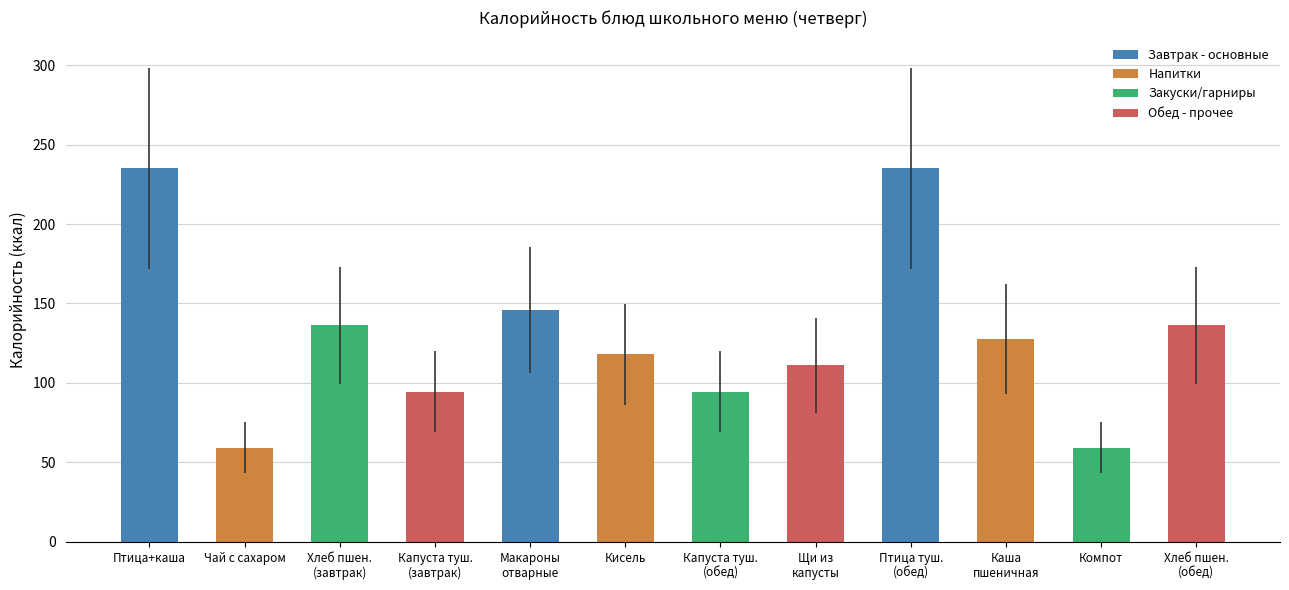

How many data points are above 127?

6